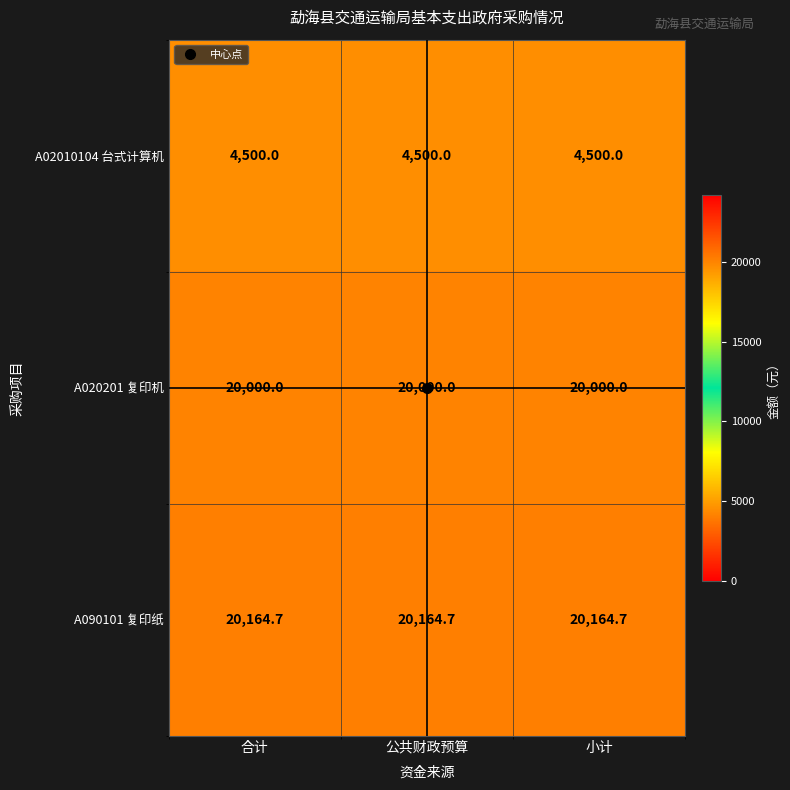

Read the A090101 复印纸 value at 合计.

20164.7